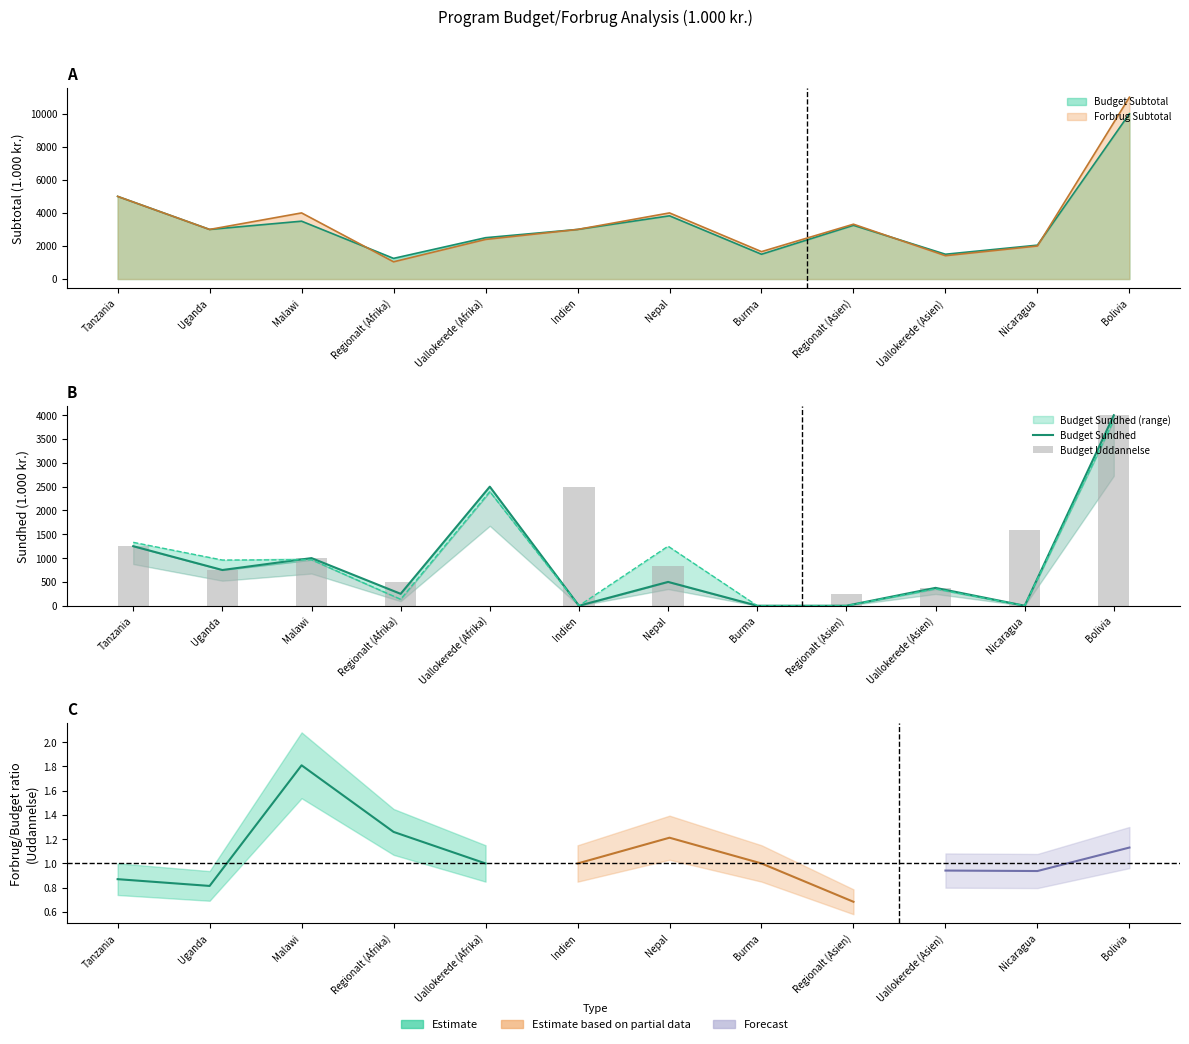

How many positive values does the Budget Sundhed series have?

8